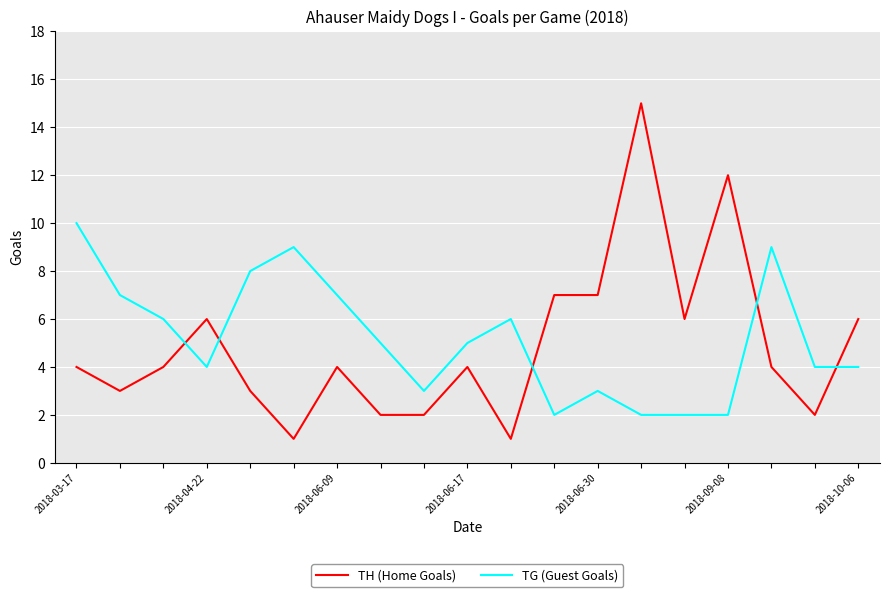

What is the sum of all TH (Home Goals) values?

93